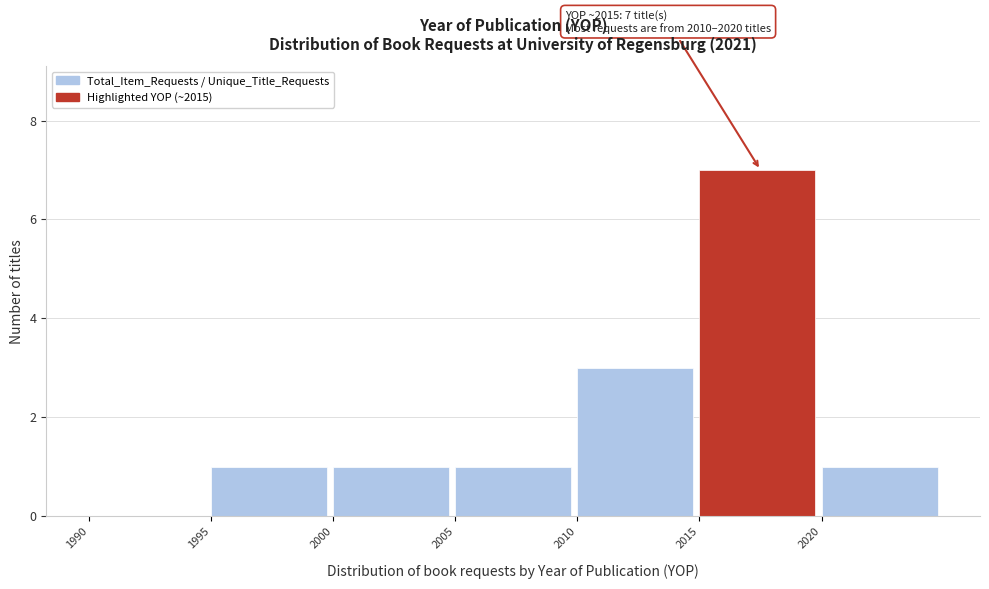

Over which range of the x-axis is the bar tallest?

2015 to 2020